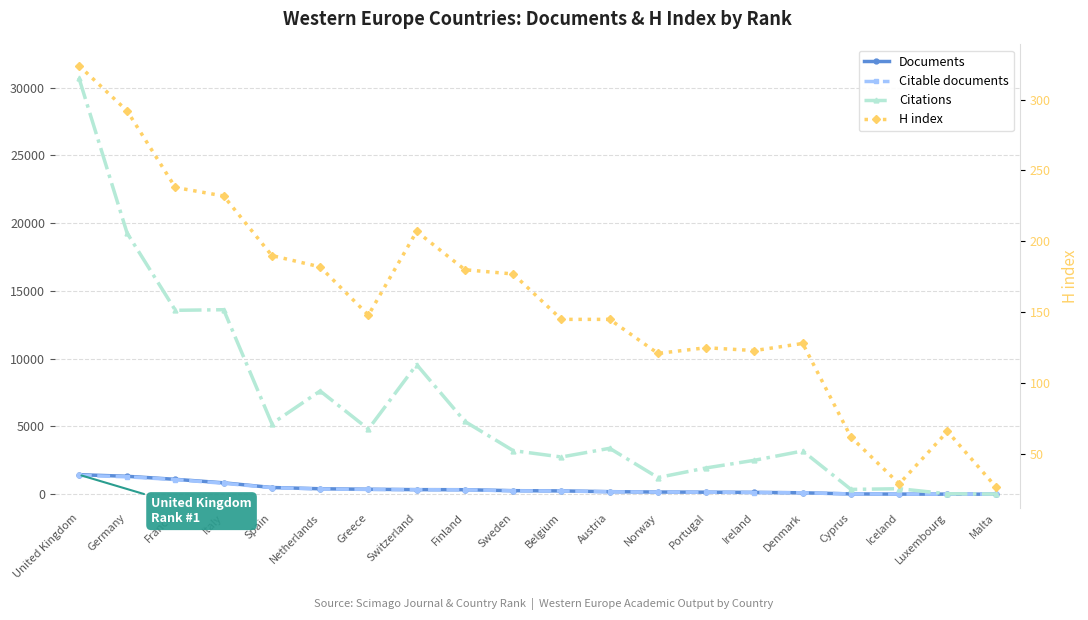

True or false: Citations and Citable documents cross at least once.

False